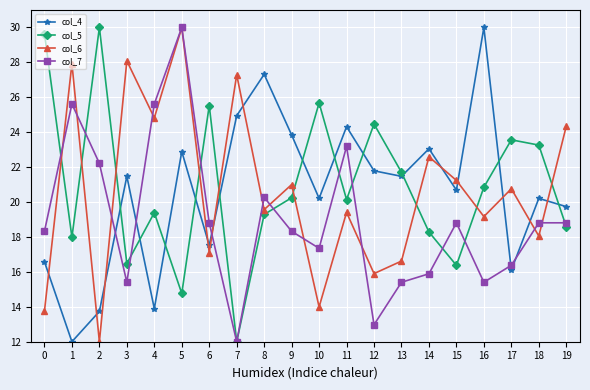

Is the value of col_5 at 1 greater than the value of col_7 at 6?

No